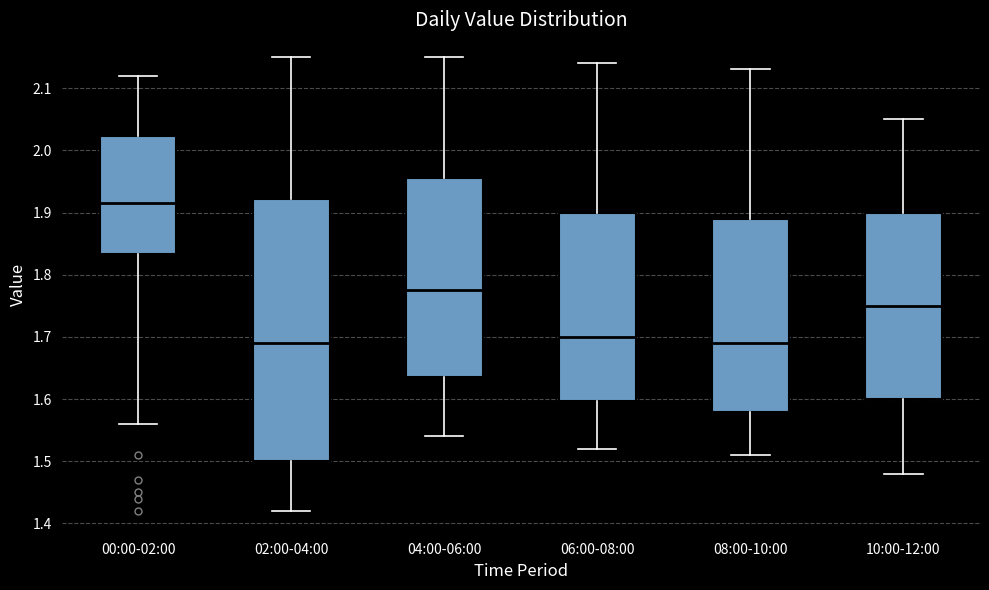

Which box is the tallest, from its lower edge to its upper edge?

02:00-04:00